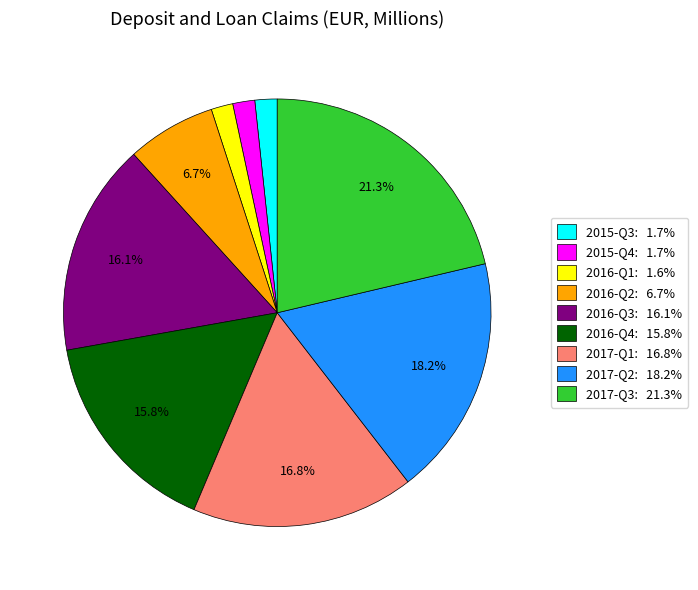

How many segments does this pie chart have?

9